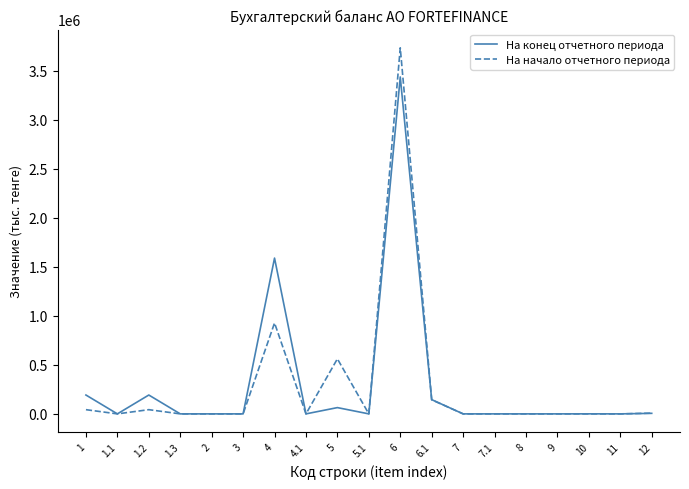

What is the difference between the maximum and minimum values in the На начало отчетного периода series?

3735921